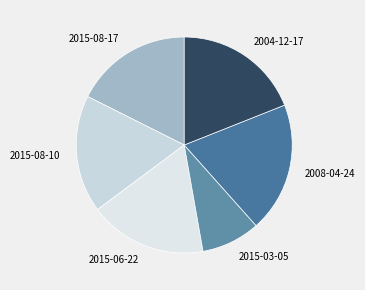

Is the sum of 2015-06-22 and 2015-08-10 greater than half?

No